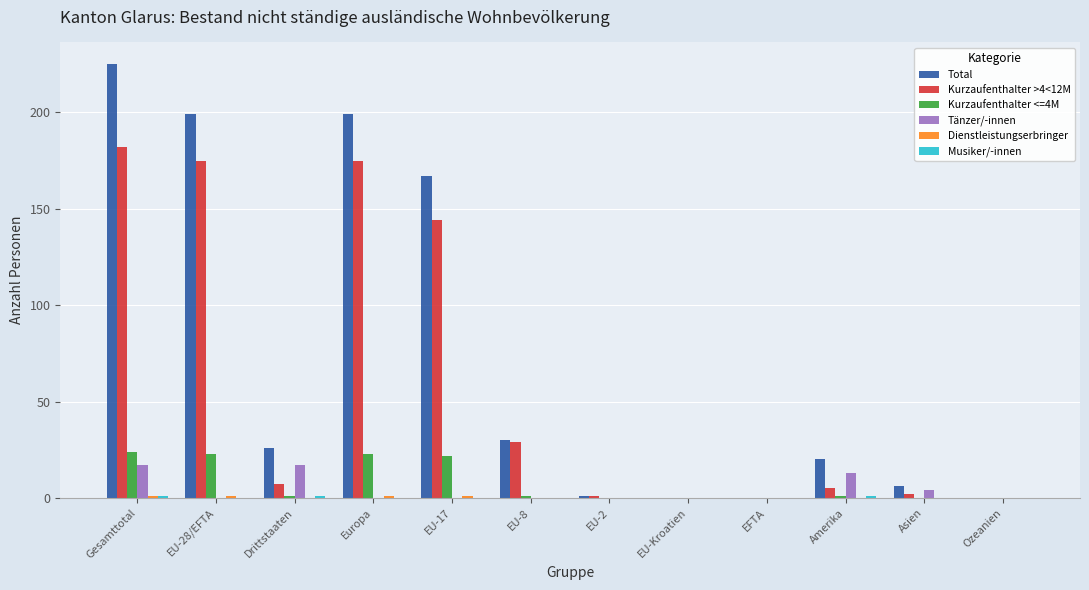

Which label corresponds to the largest value in the chart?

Gesamttotal